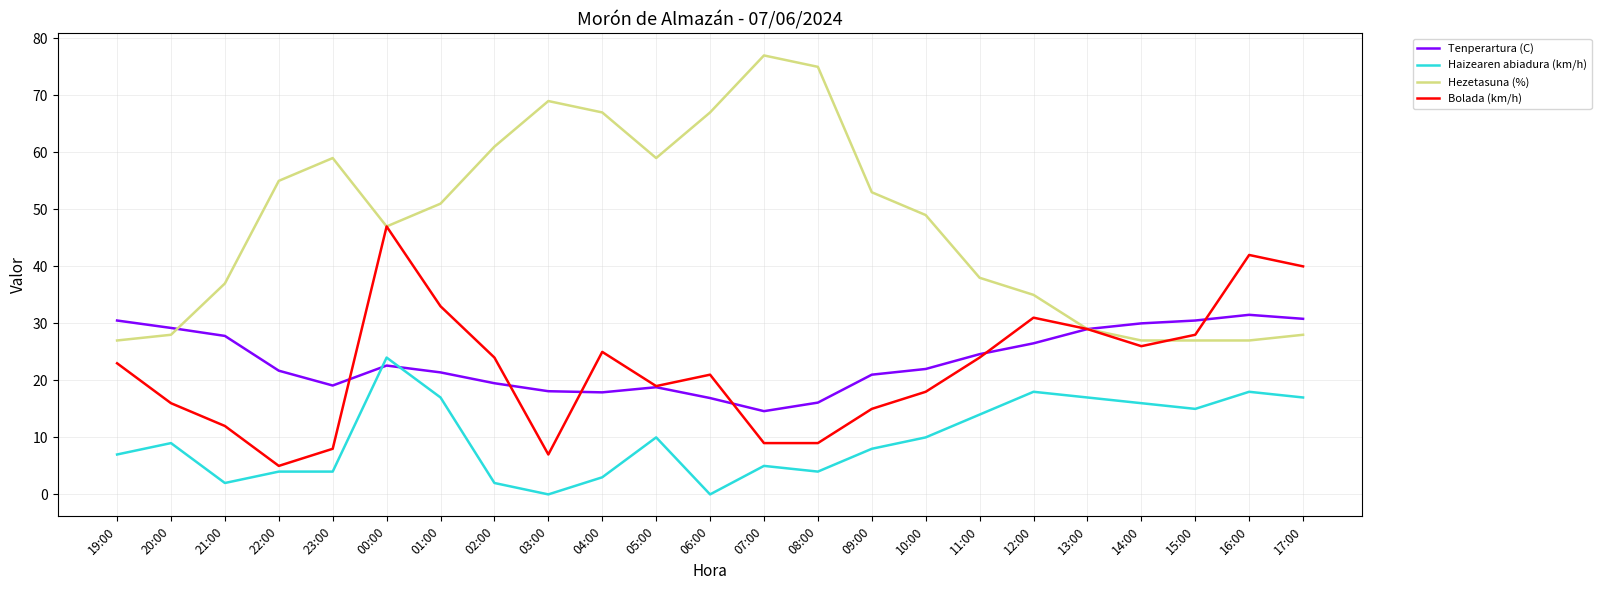

What is the sum of all Tenperartura (C) values?

540.1